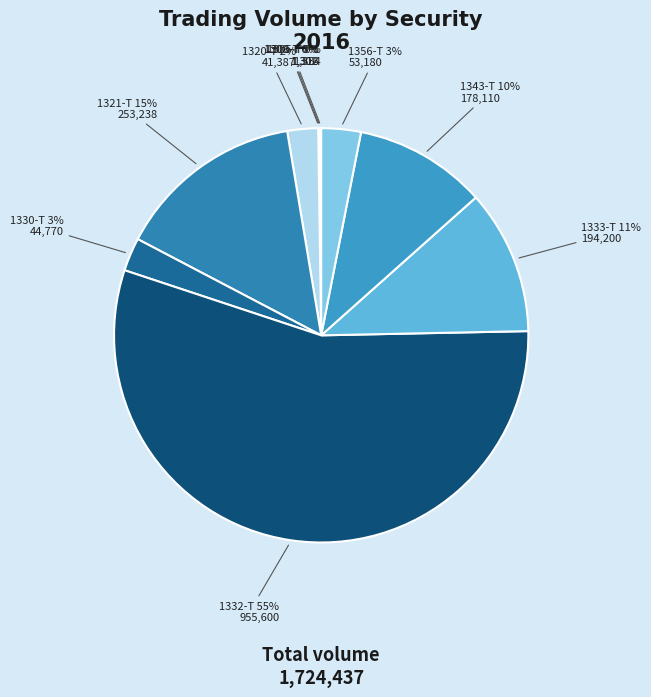

To the nearest percent, what is the average slice percentage?

10%